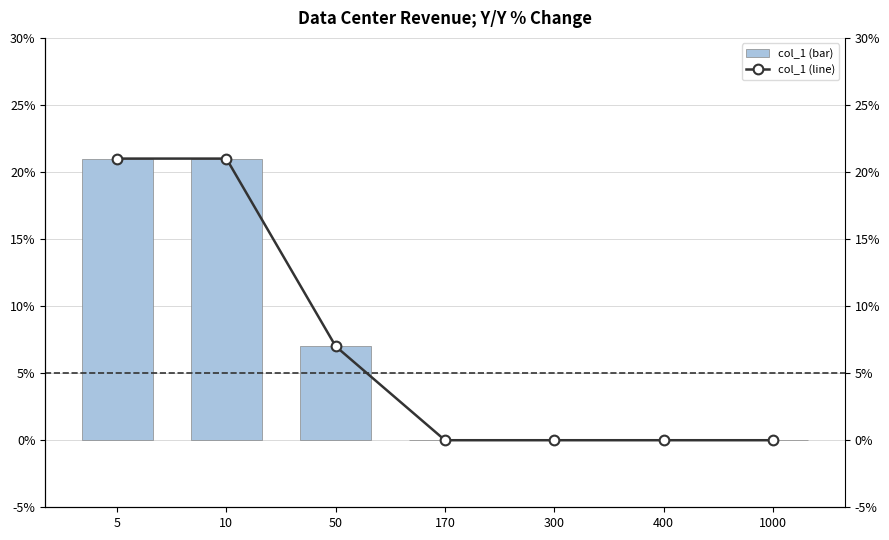

What is the difference between the maximum and minimum values in the col_1 line series?

0.2